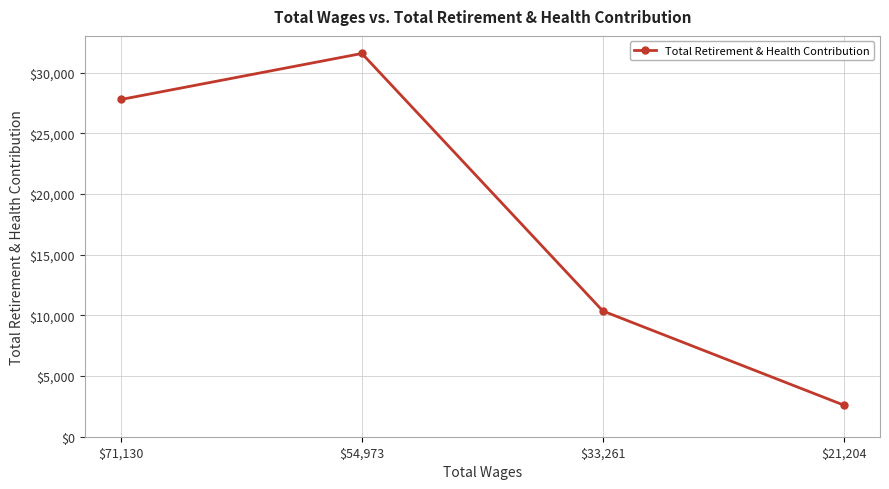

How many lines are shown in the chart?

1